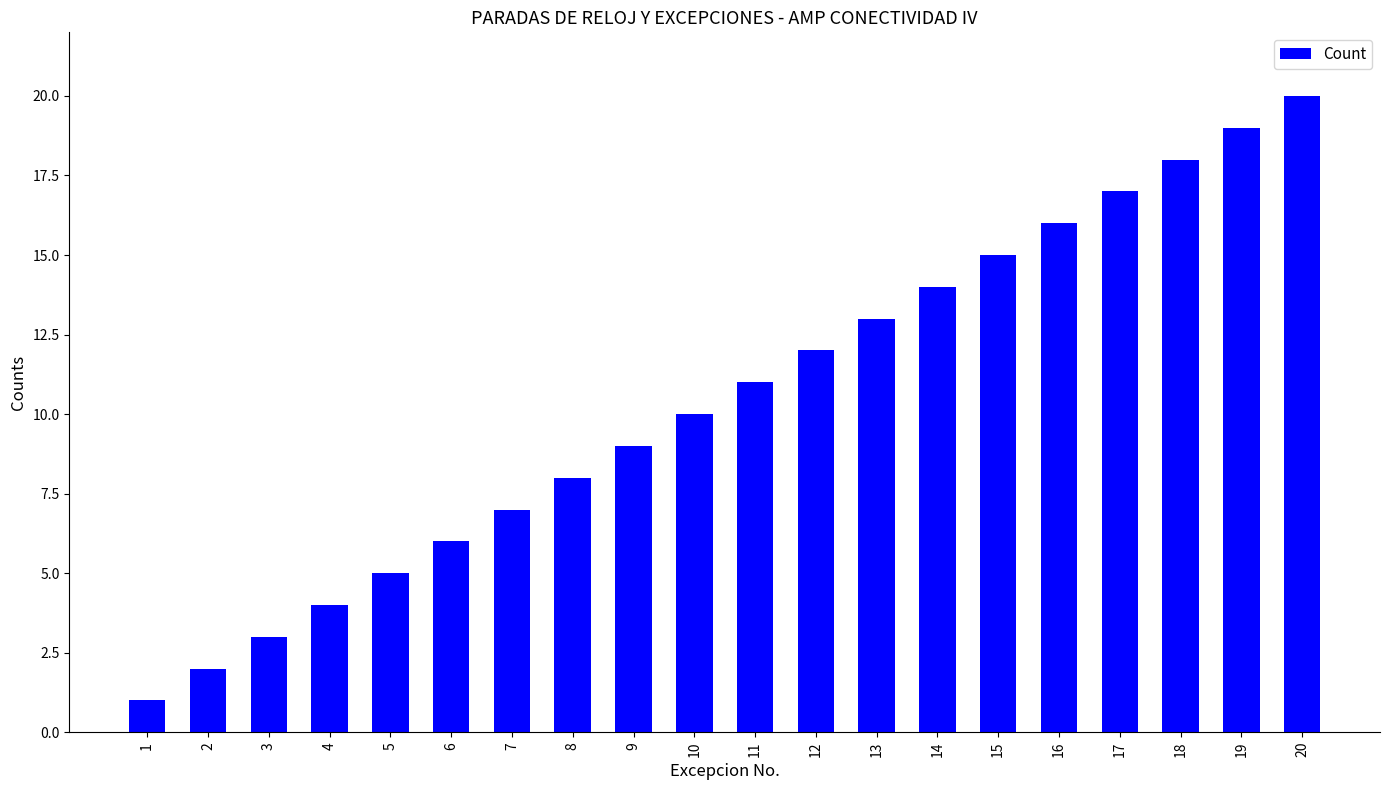

What is the value of the 16th bar from the left?

16